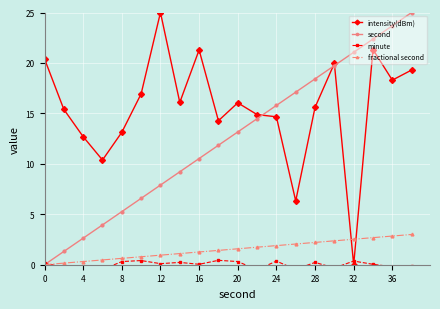

At which label does intensity(dBm) reach its peak?

12